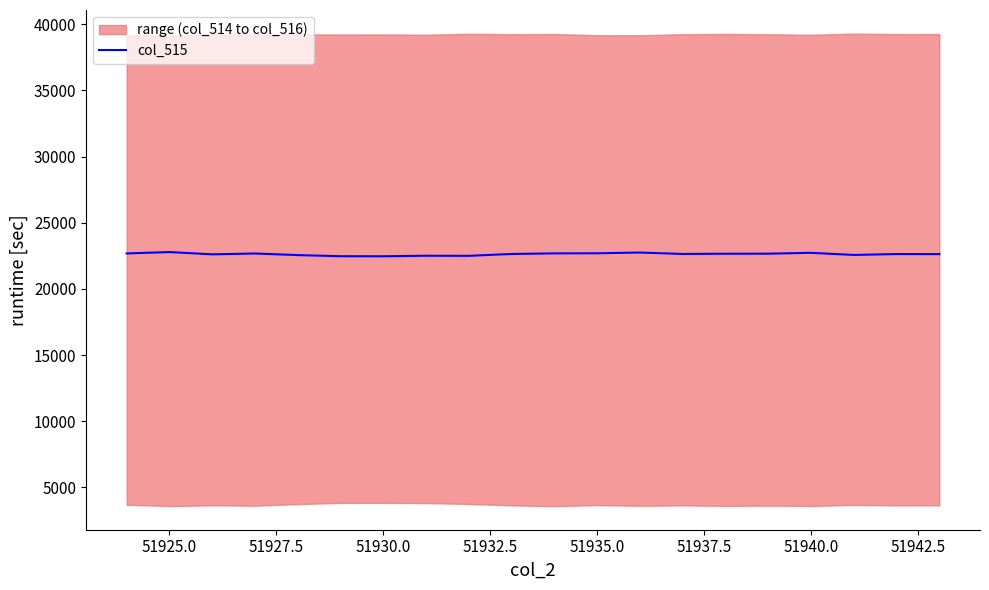

True or false: col_515 has a value of 9959 at 51935.0.

False